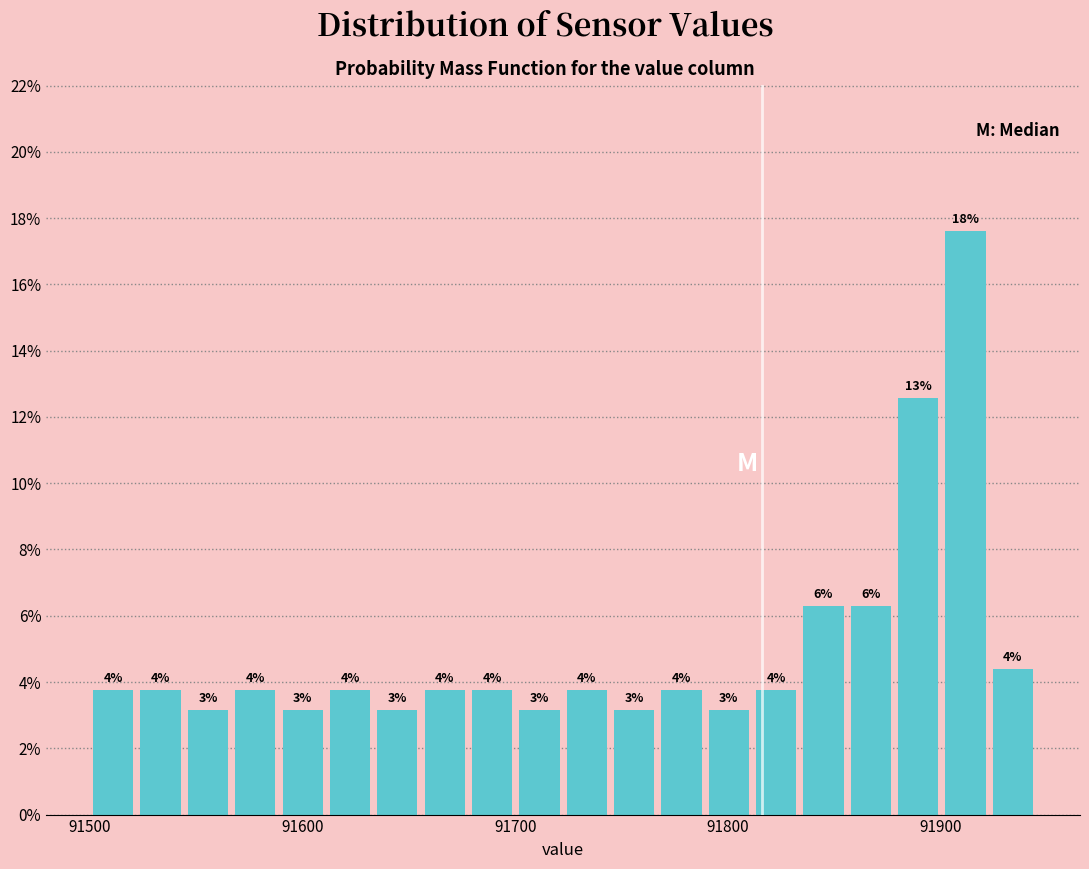

Read against the x-axis, roughly where is the centre of the tallest bar?

91910